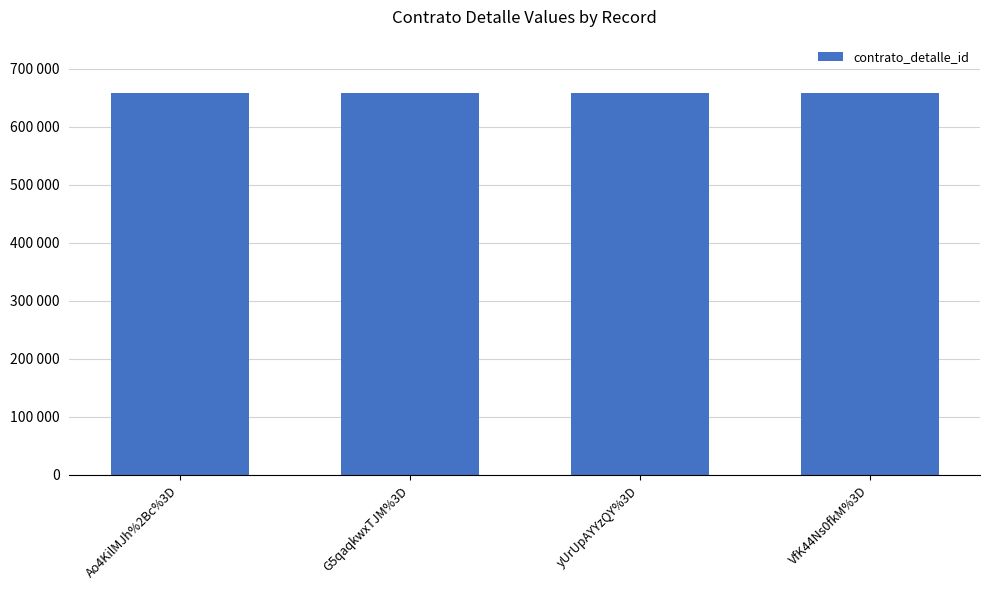

What position from the left is Ao4KilMJh%2Bc%3D?

1